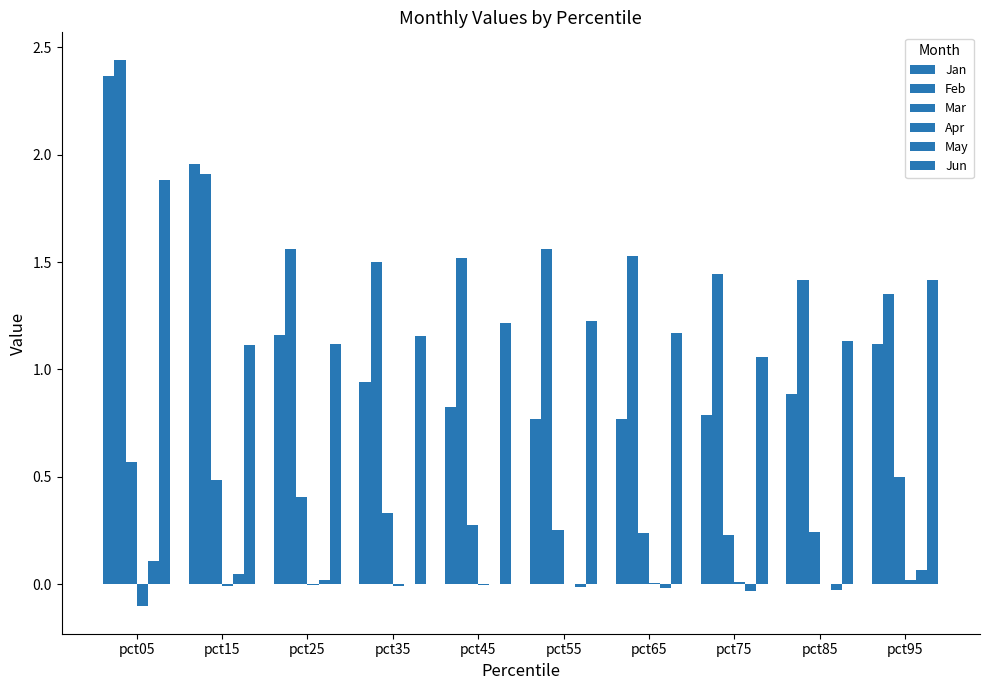

Which series has the largest range (max minus min)?

Jan